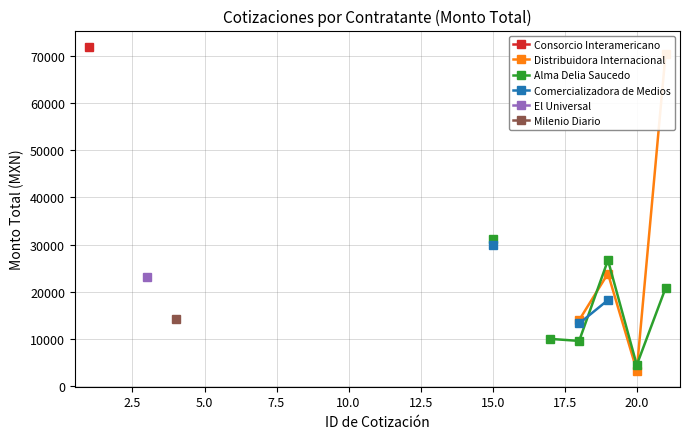

Count the number of categories in the chart.

20